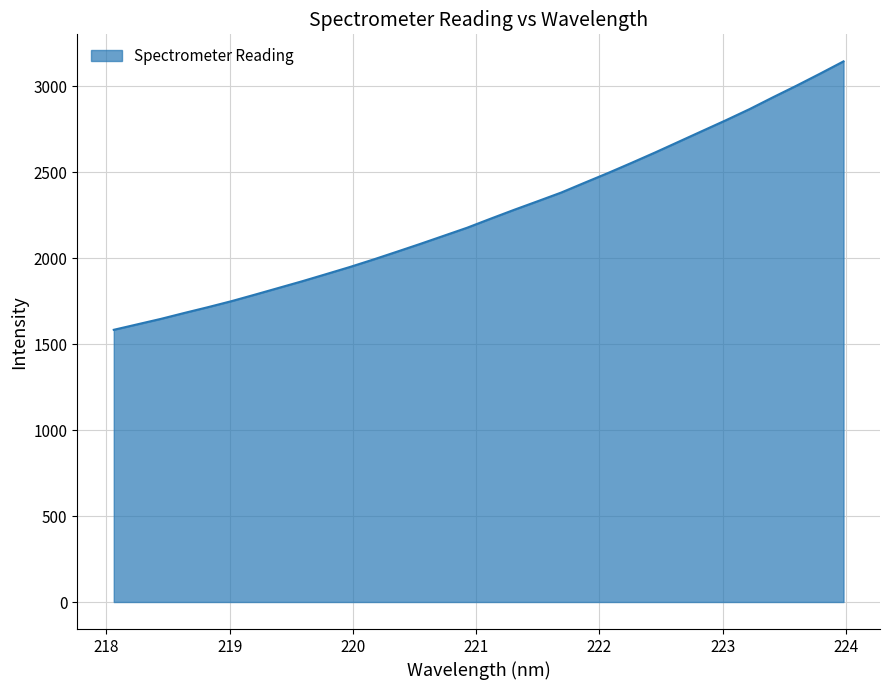

What is the greatest value displayed?

3144.3